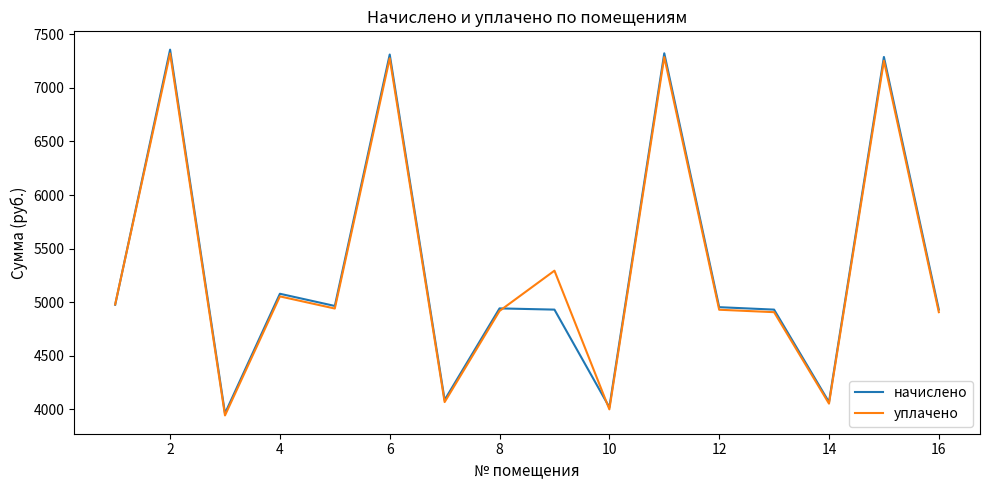

What is the highest value of the начислено series?

7356.6